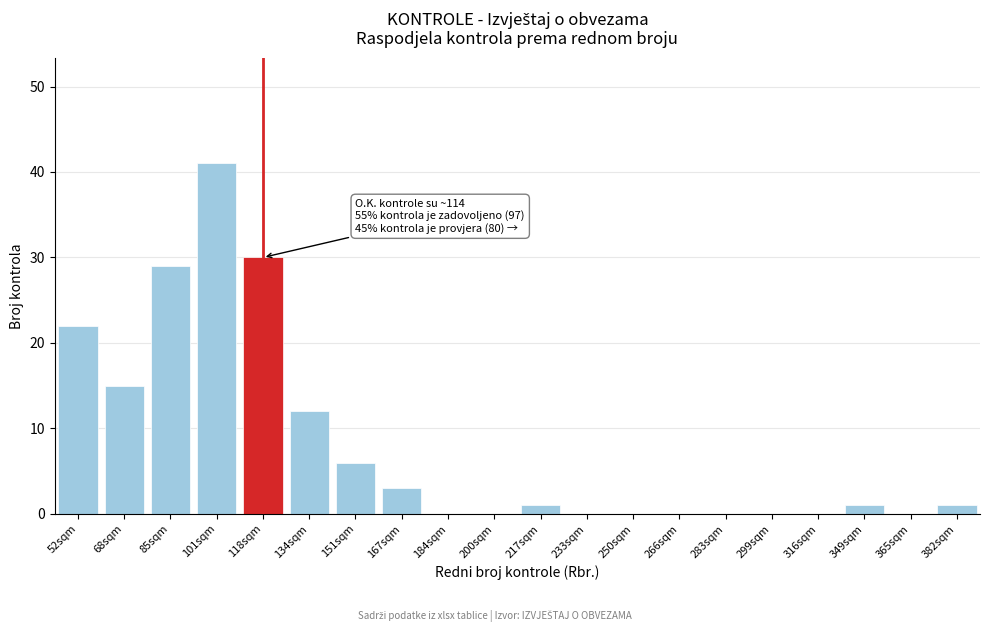

Reading left to right, list all the values displayed in this chart.

52sqm=22	68sqm=15	85sqm=29	101sqm=41	118sqm=30	134sqm=12	151sqm=6	167sqm=3	184sqm=0	200sqm=0	217sqm=1	233sqm=0	250sqm=0	266sqm=0	283sqm=0	299sqm=0	316sqm=0	349sqm=1	365sqm=0	382sqm=1